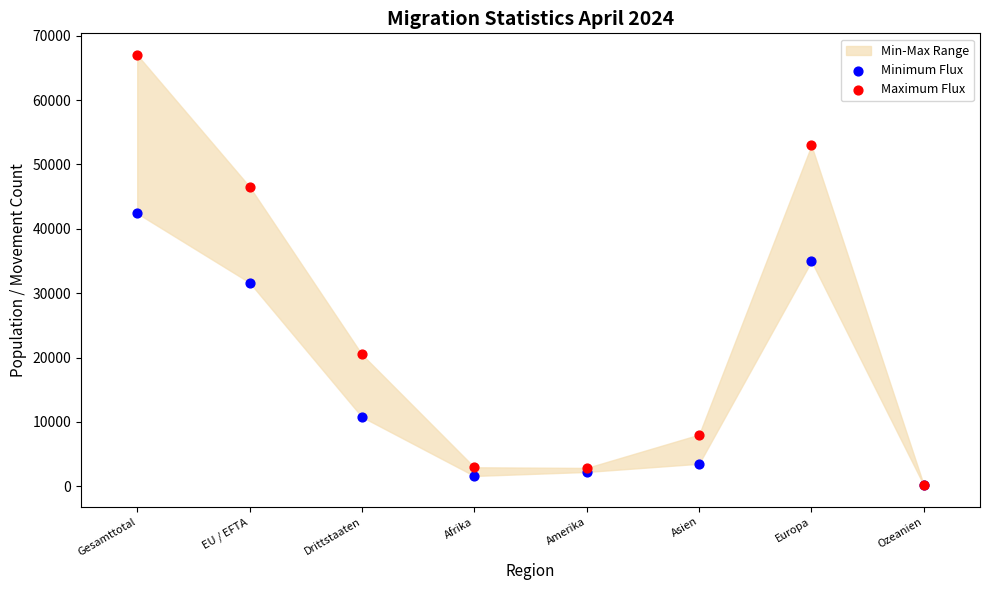

Which series reaches the maximum Y coordinate?

Maximum Flux